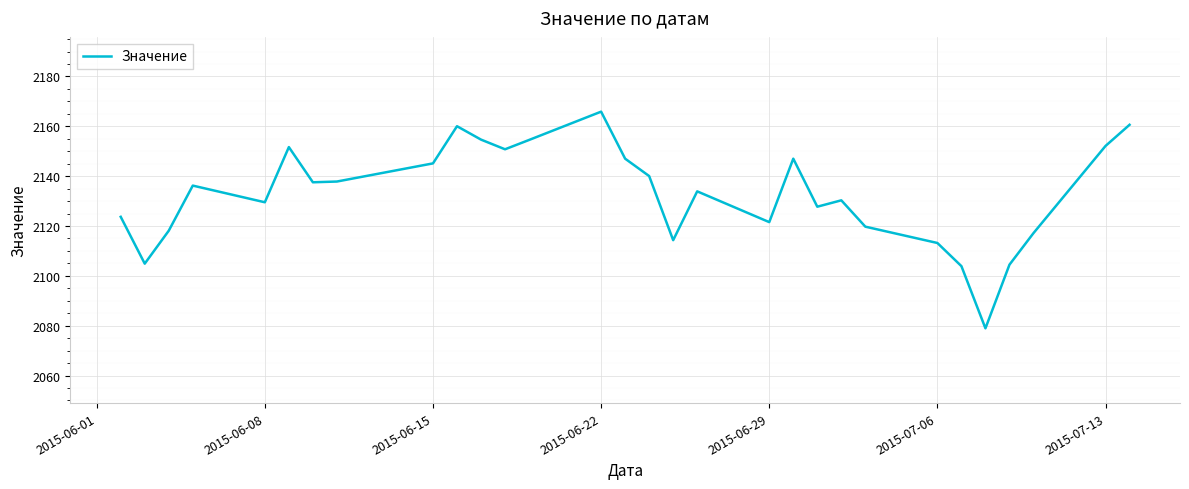

How many lines are shown in the chart?

1